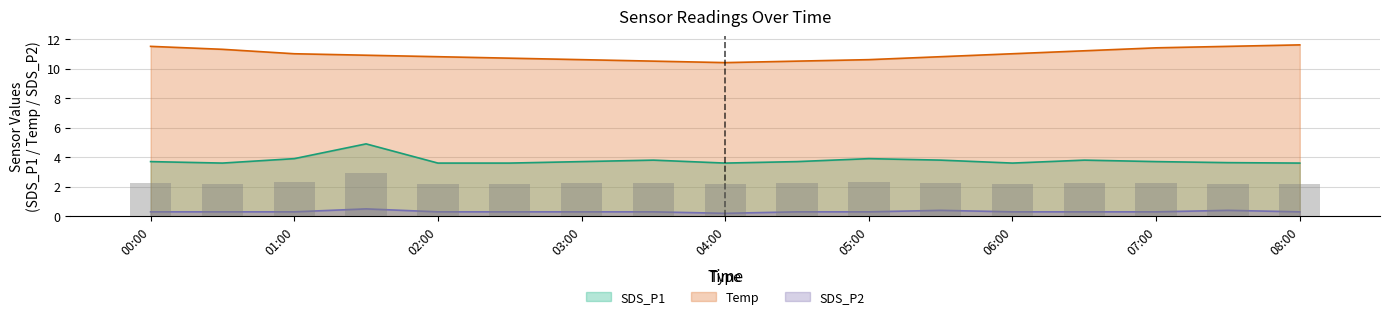

Is it true that Temp equals 7.6 at 2023/10/28 06:30?

False